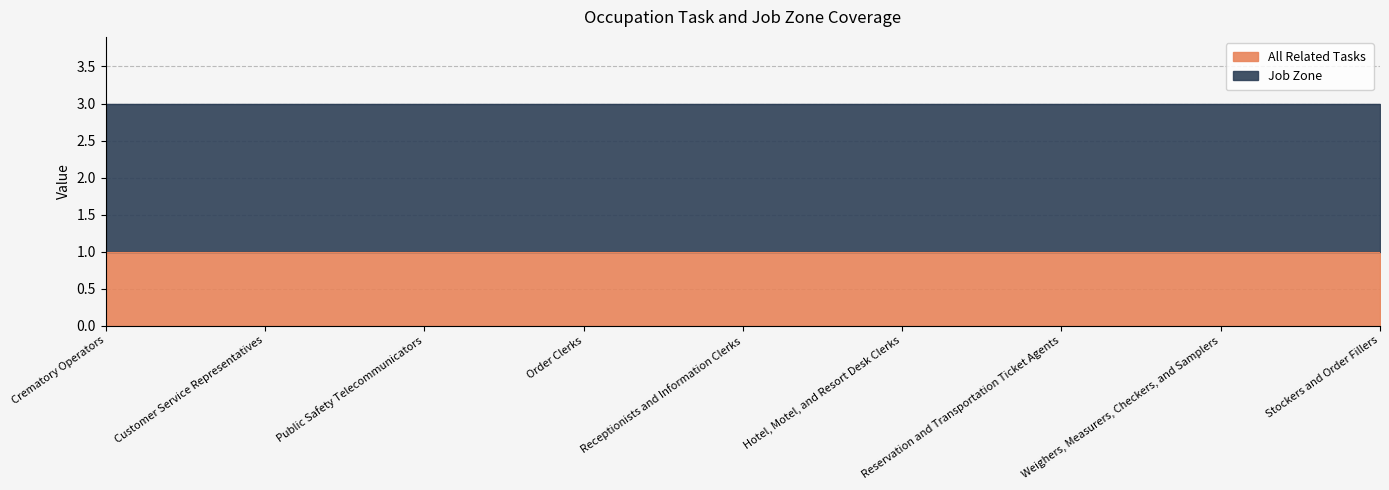

What is the label of the 8th point from the left?

Weighers, Measurers, Checkers, and Samplers